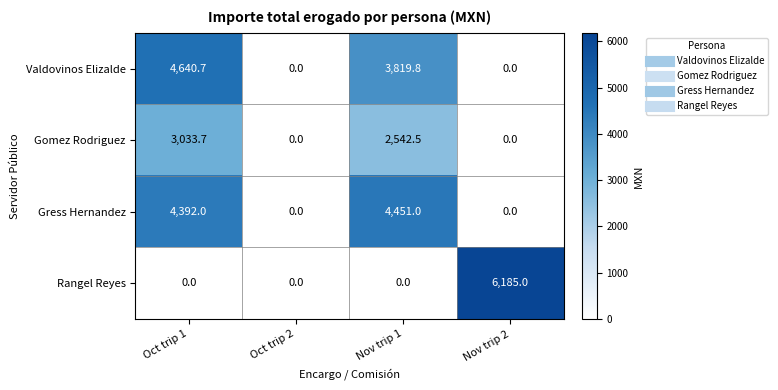

At which label is Gress Hernandez closest to 2225?

Oct trip 1